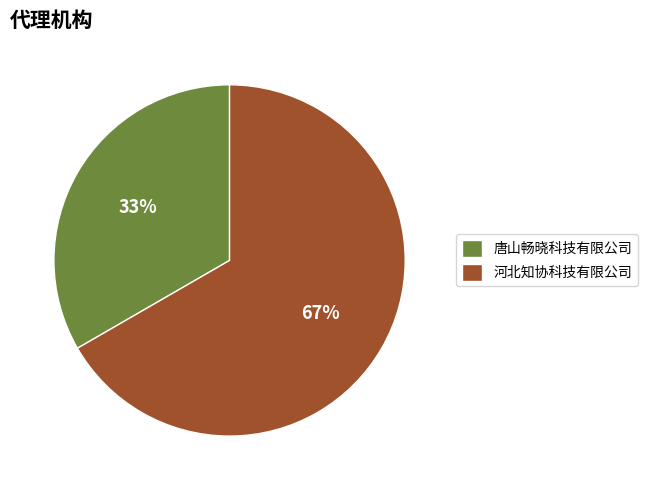

To the nearest percent, what portion does 河北知协科技有限公司 represent?

67%